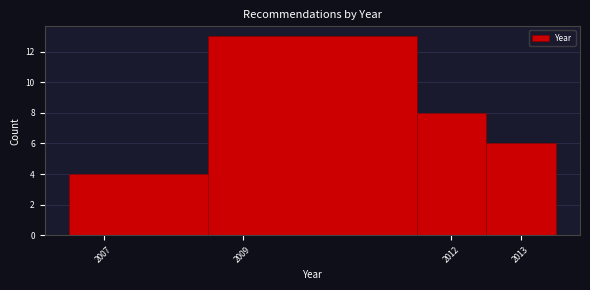

Reading left to right, list every bar in this chart as the range it spans on the x-axis followed by its height. The values are not printed on the chart, so give them approximately, as read against the axis.

2006.5 to 2008.5: 4
2008.5 to 2011.5: 13
2011.5 to 2012.5: 8
2012.5 to 2013.5: 6